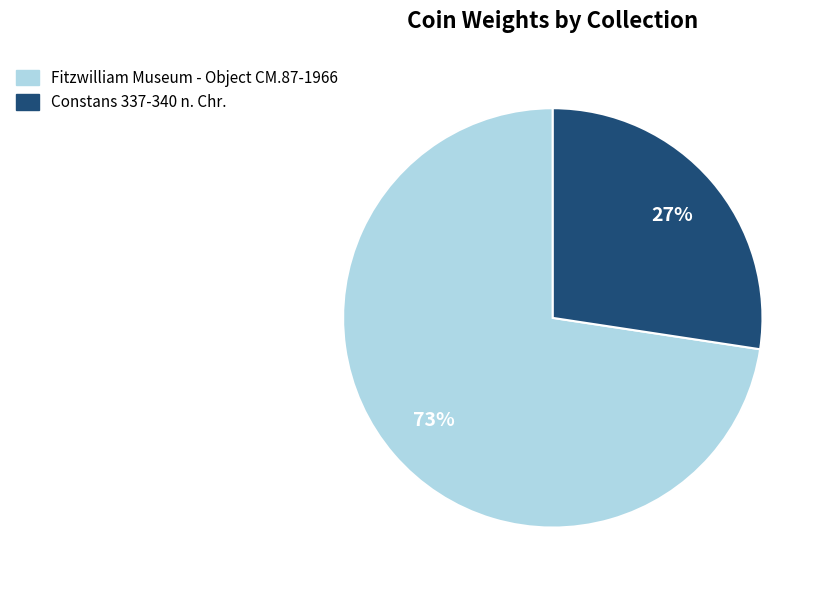

Between Constans 337-340 n. Chr. and Fitzwilliam Museum - Object CM.87-1966, which is larger?

Fitzwilliam Museum - Object CM.87-1966